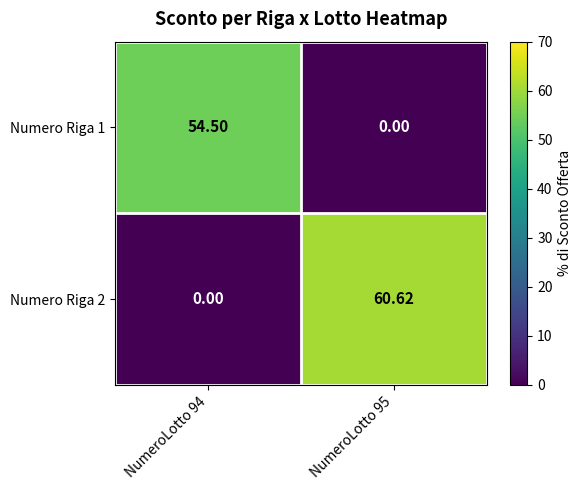

What is the difference between the highest and lowest values at NumeroLotto 95?

60.6